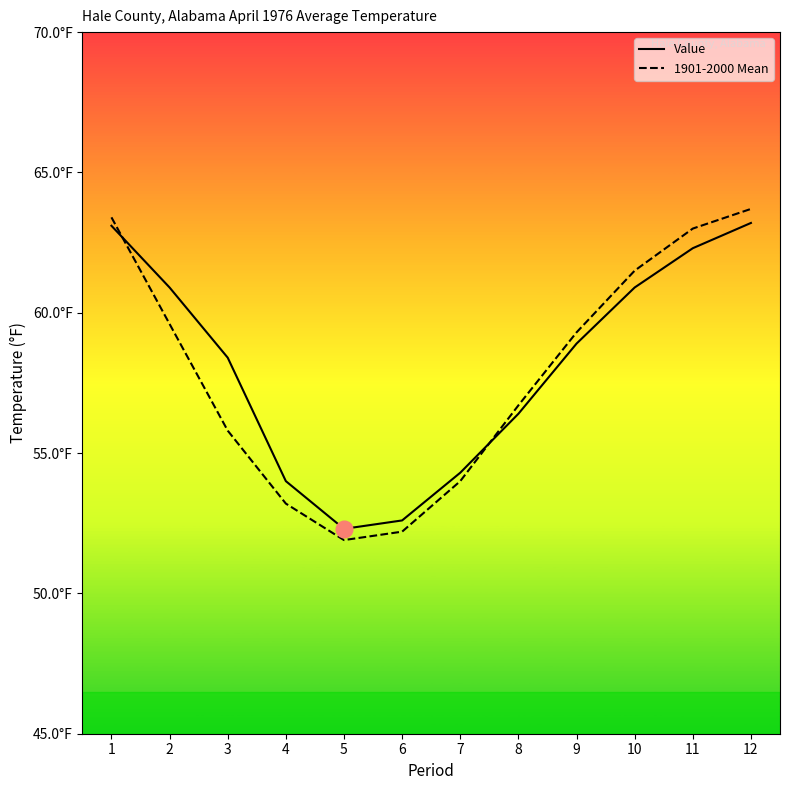

What value does the Value series have at 8?

56.4